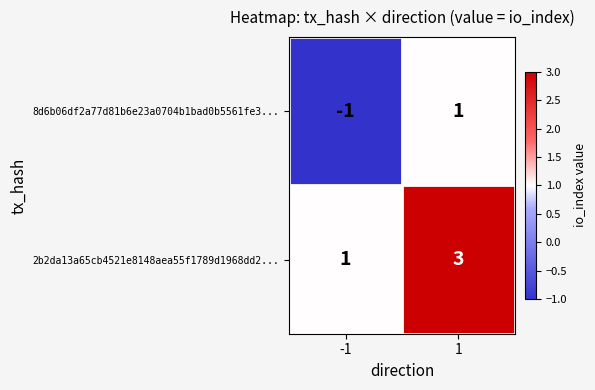

Rank the series at -1 from highest to lowest value.

2b2da13a65cb4521e8148aea55f1789d1968dd2..., 8d6b06df2a77d81b6e23a0704b1bad0b5561fe3...